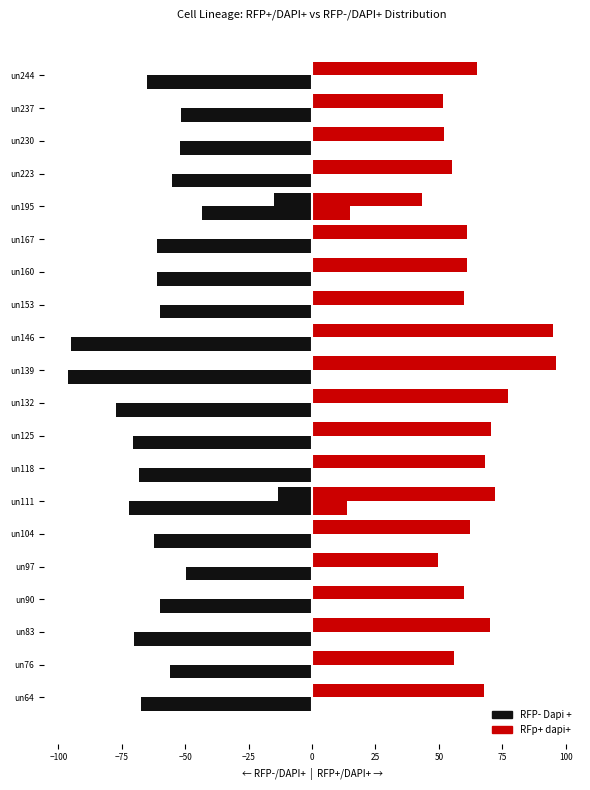

Read the RFP- Dapi + value at un125.

-70.7